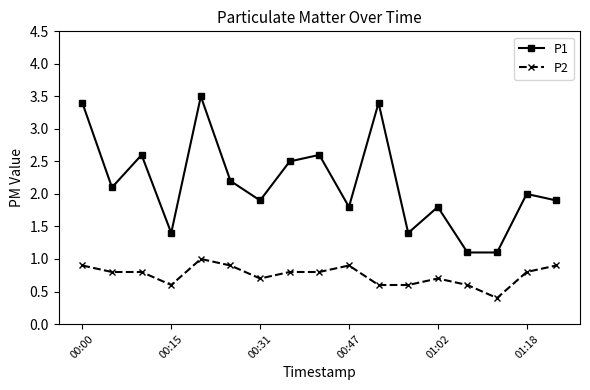

Which series has the largest range (max minus min)?

P1